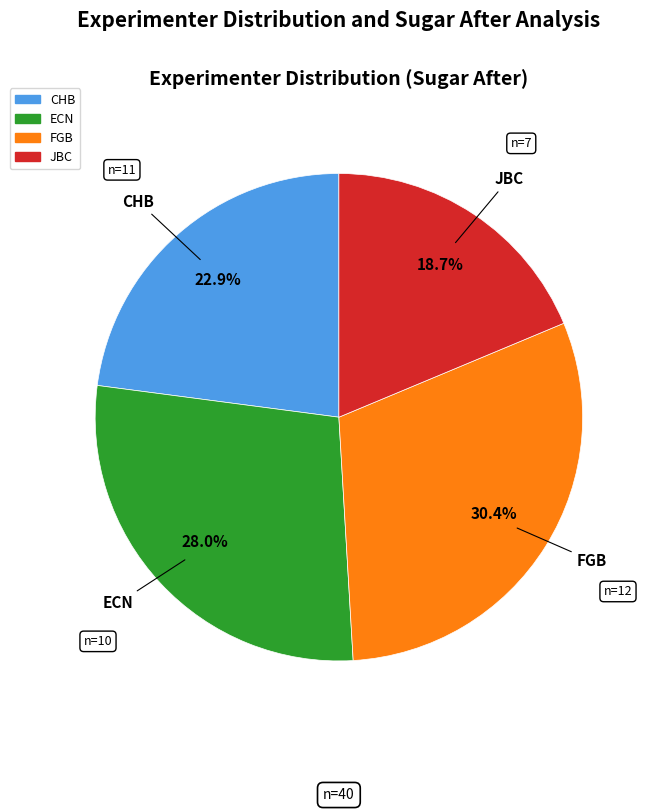

Is there a majority slice in this chart?

No